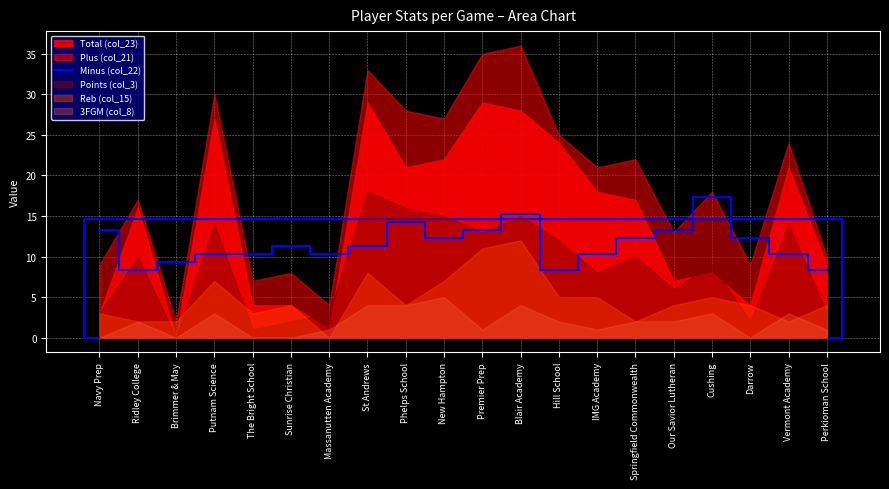

True or false: the data shows 4.0 at Brimmer & May.

False